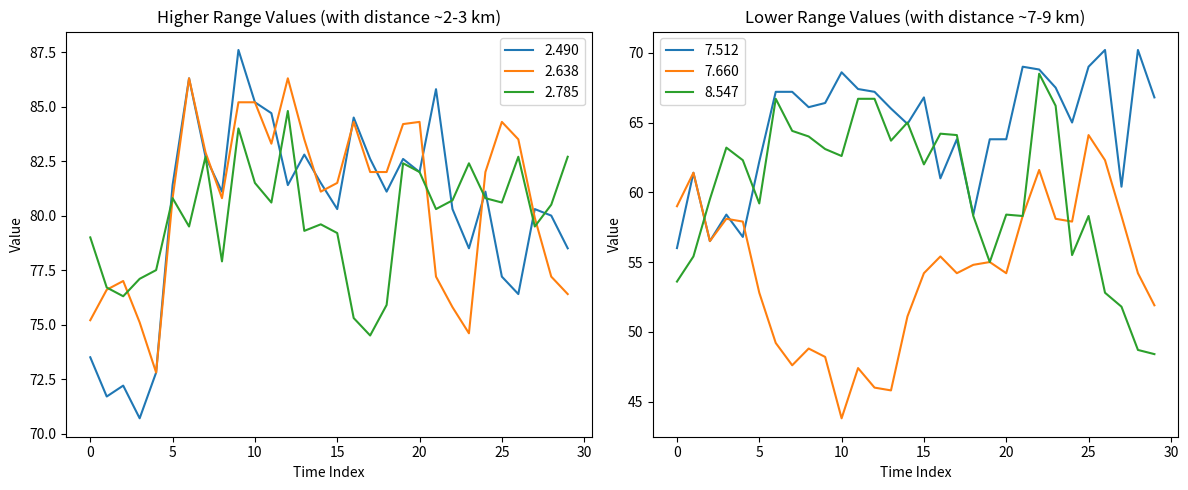

What is the highest value of the 2.638 series?

86.3